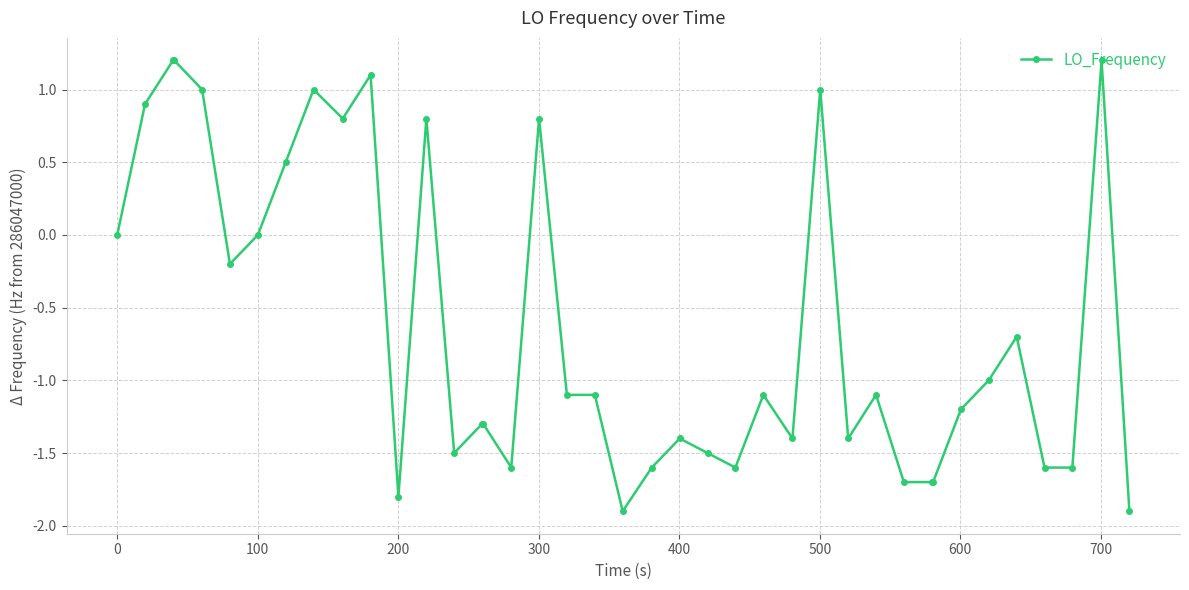

True or false: there are more than 0 points higher than both neighbors.

True